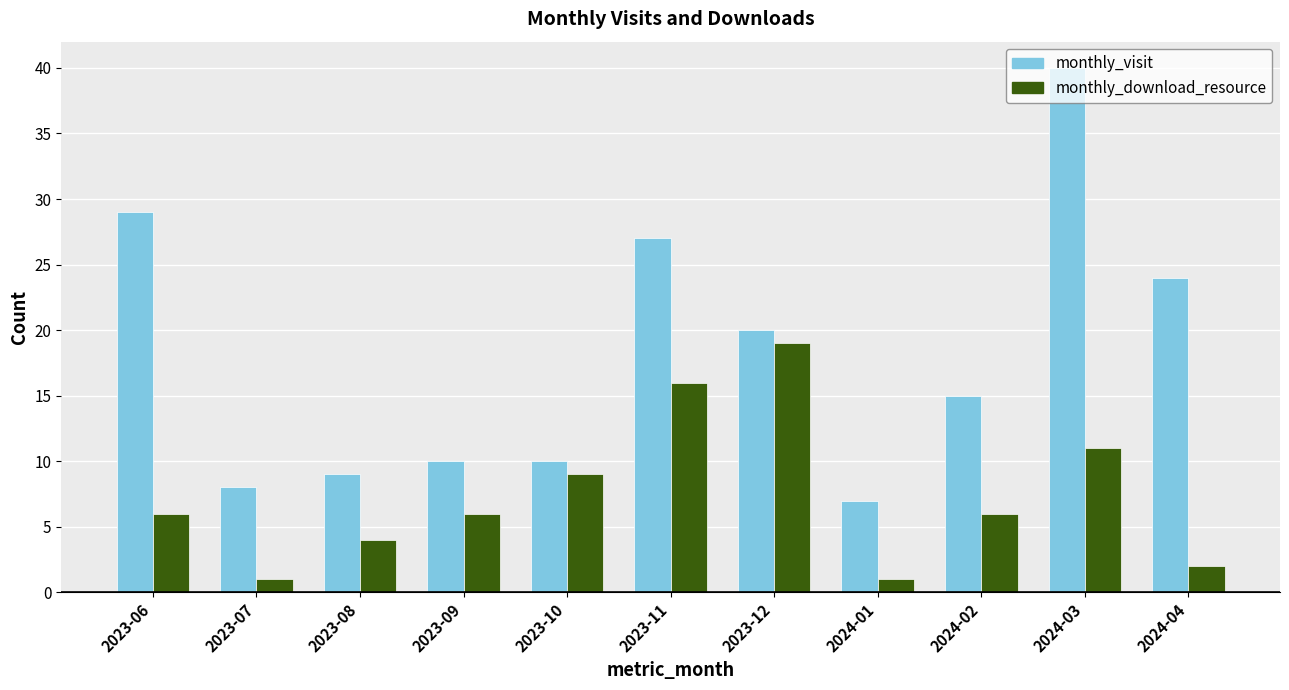

What is the minimum value for monthly_download_resource?

1